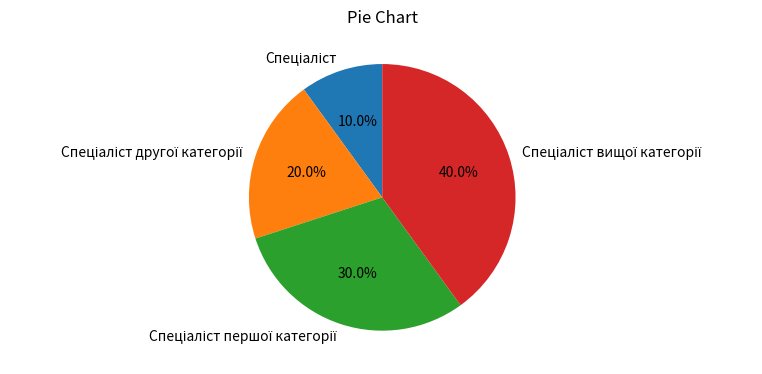

Is there any slice that represents more than half of the pie?

No